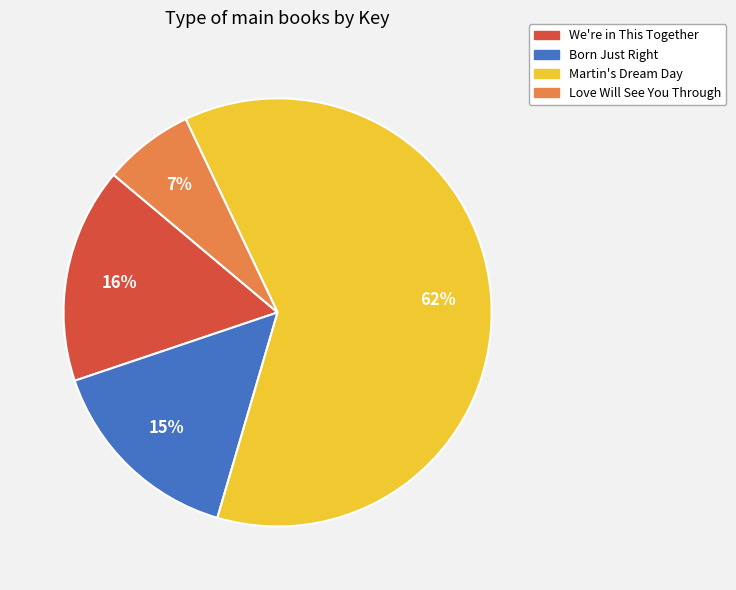

Is it true that We're in This Together is 27% of the pie?

False